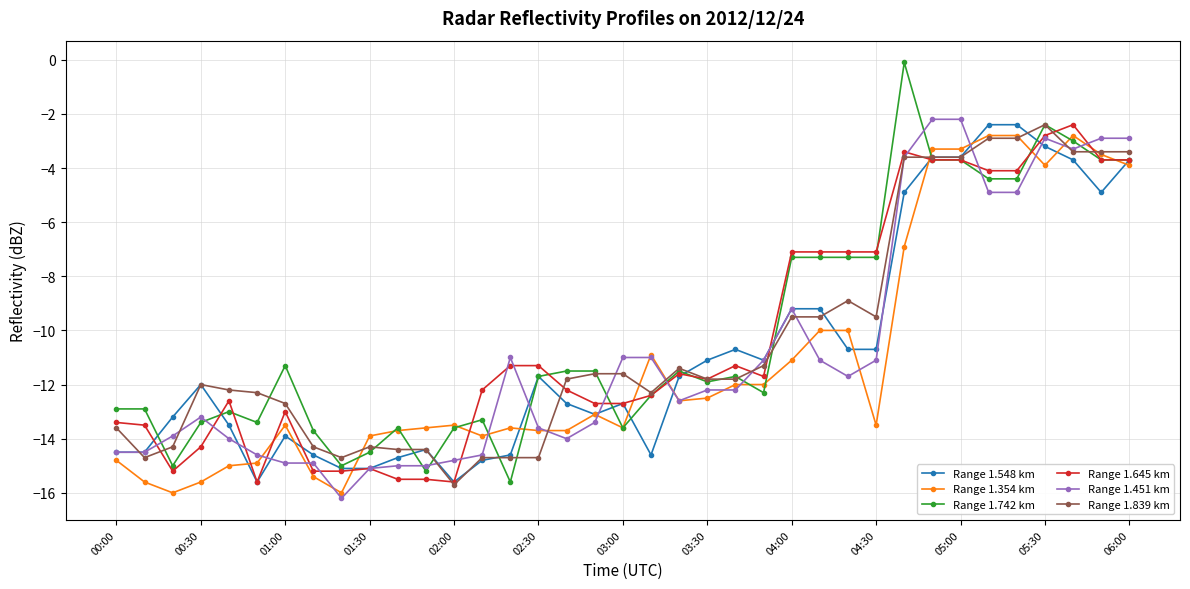

How many data points in Range 1.354 km are less than -13?

20